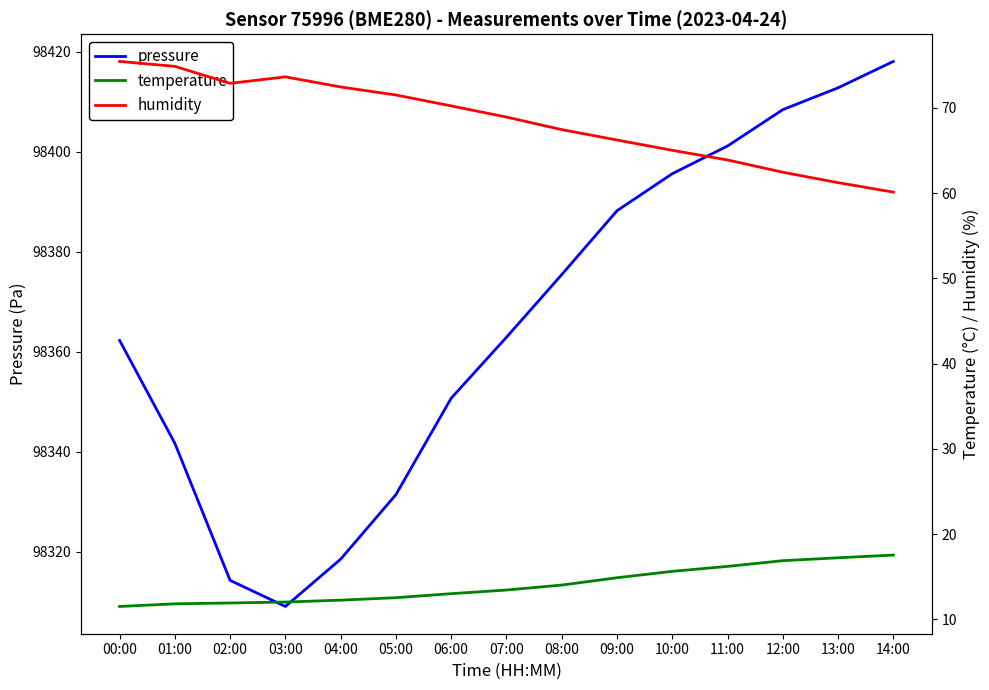

What is the label of the 7th point from the left?

06:00